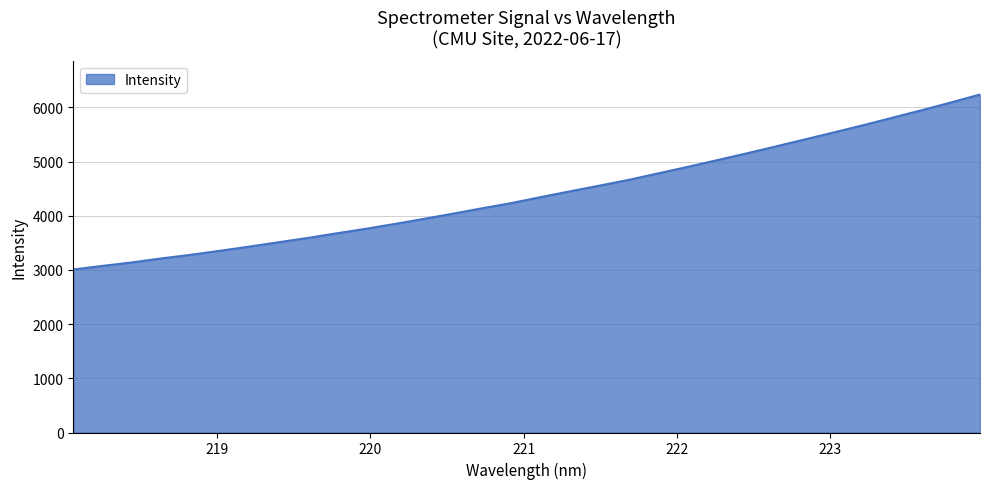

What is the difference between the maximum and second lowest values?

3162.2